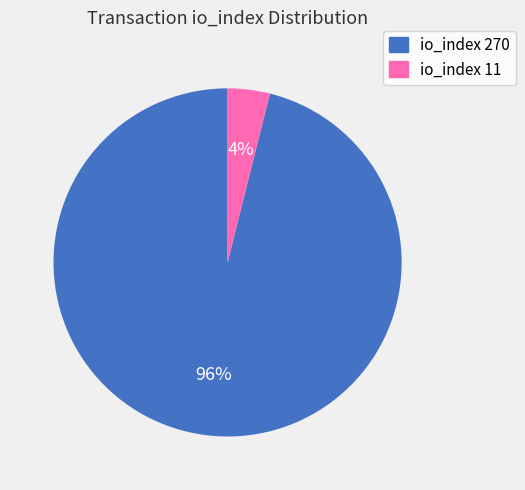

Is it true that io_index 11 is 4% of the pie?

True